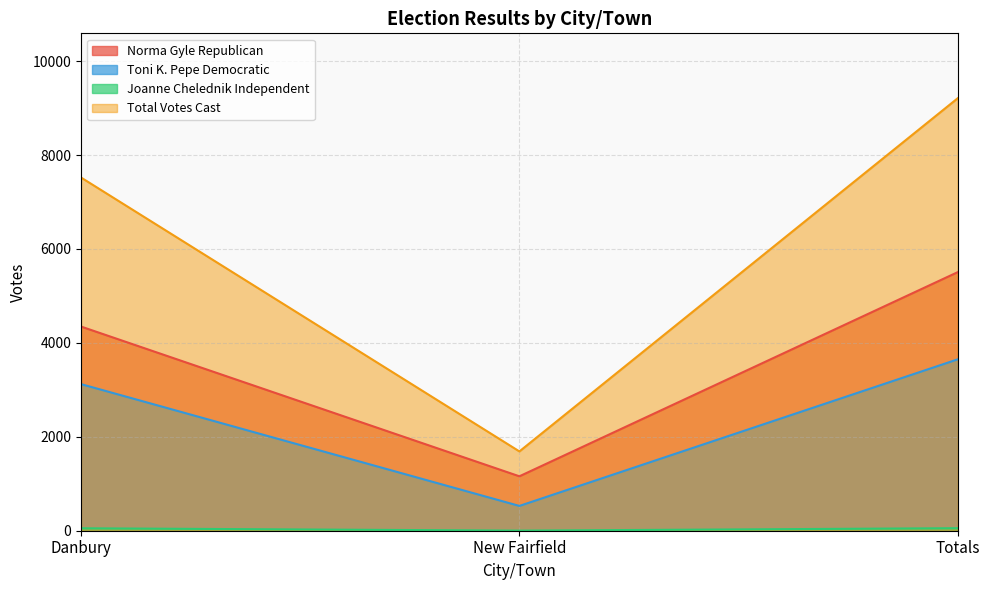

Between New Fairfield and Totals, which series saw the biggest shift?

Total Votes Cast